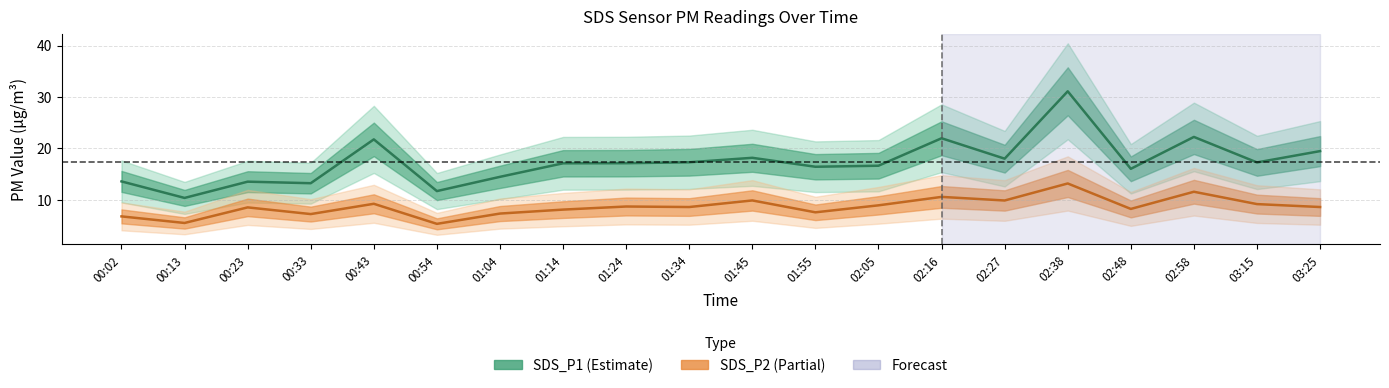

Count the number of categories in the chart.

20